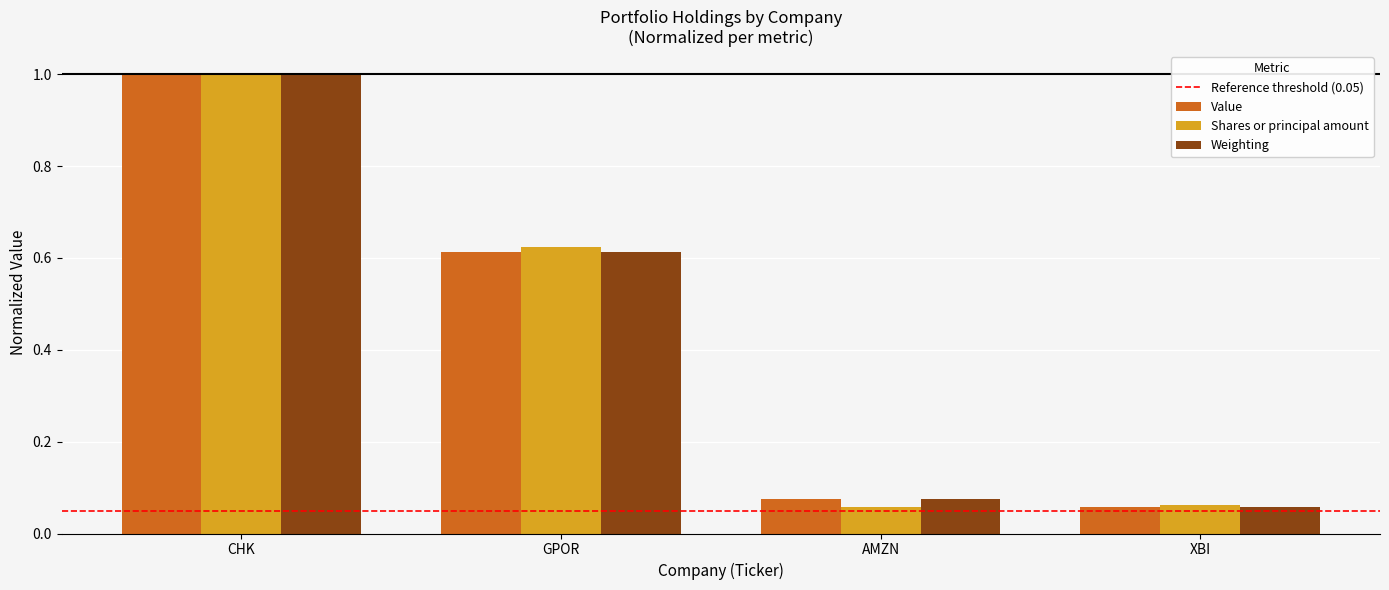

Is the value of Value at AMZN greater than the value of Shares or principal amount at GPOR?

No